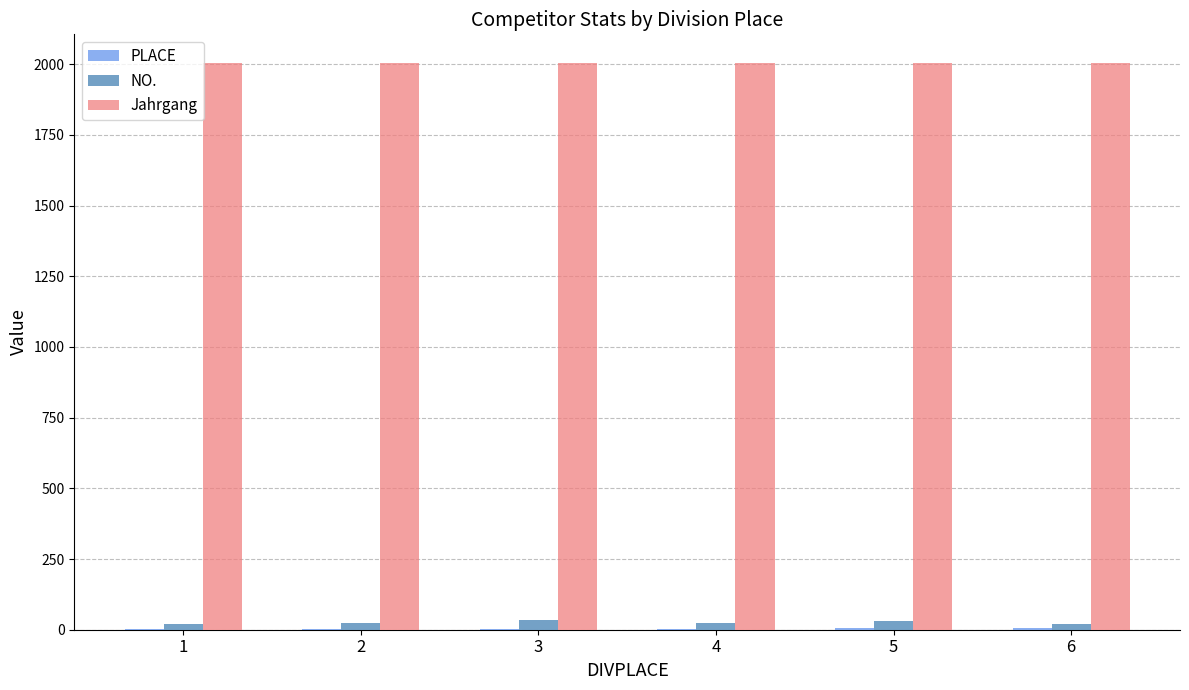

What is the sum of all NO. values?

154